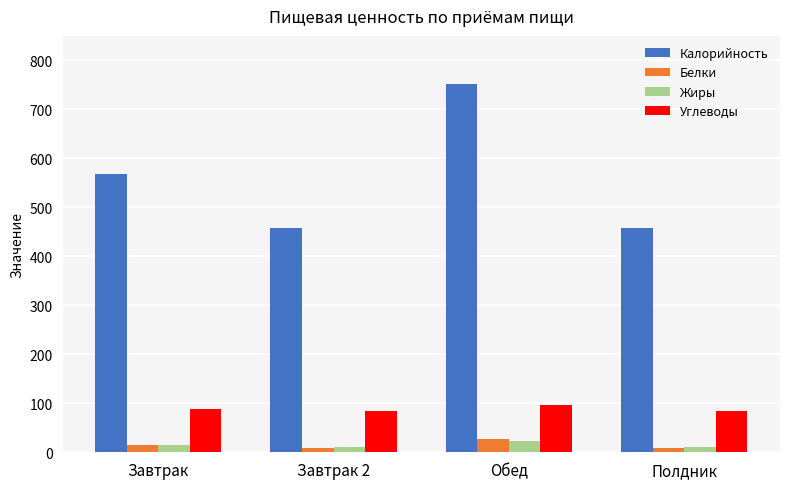

At which category is the sum across all series the highest?

Обед